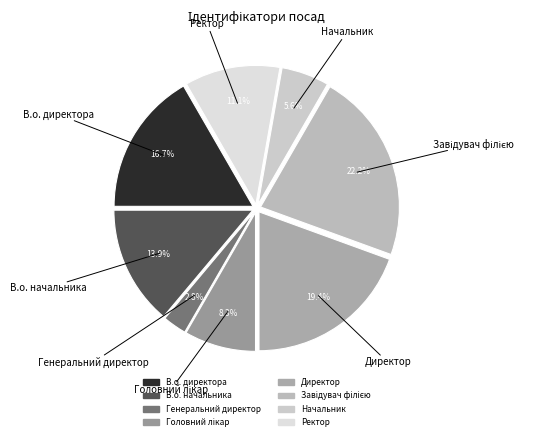

Is it true that В.о. начальника is 14% of the pie?

True